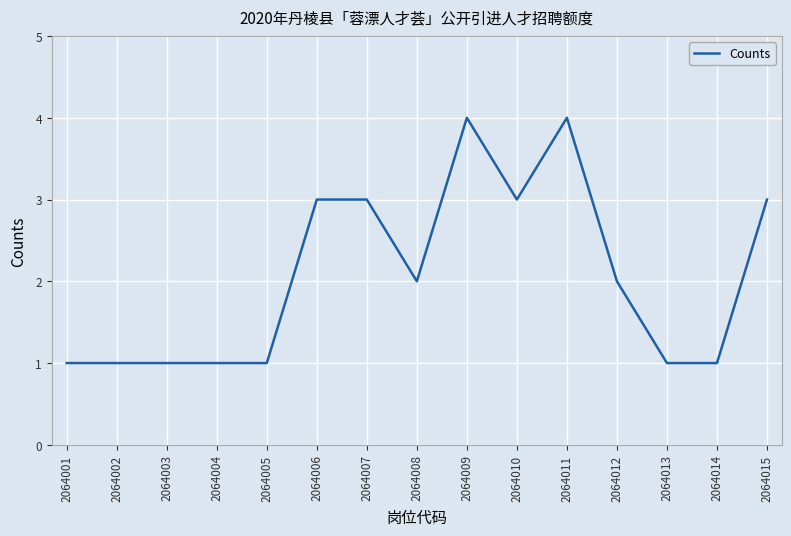

Approximately how many times larger is the value at 2064013 compared to 2064002?

1.0